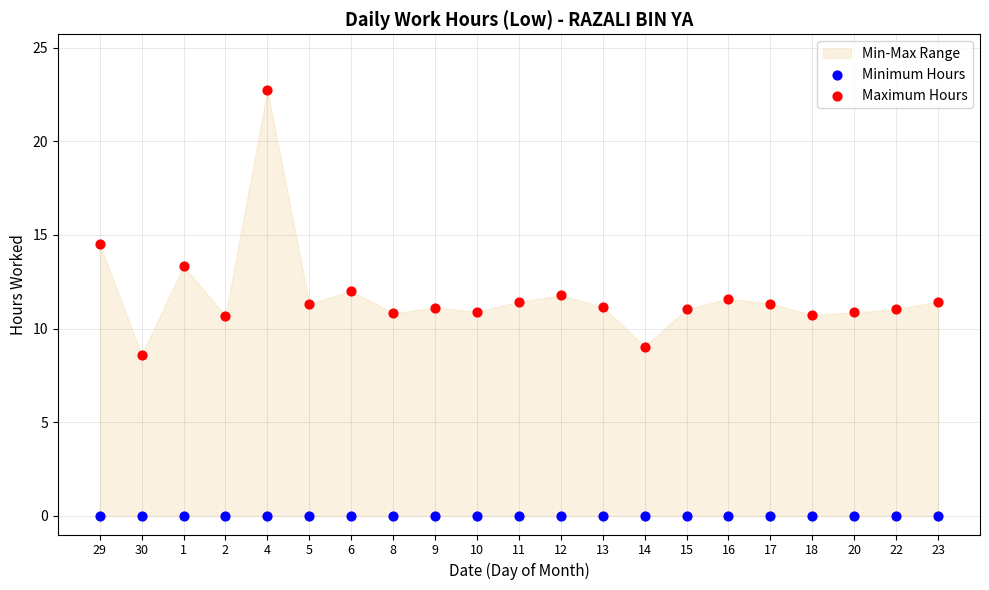

Which series reaches the maximum Y coordinate?

Maximum Hours